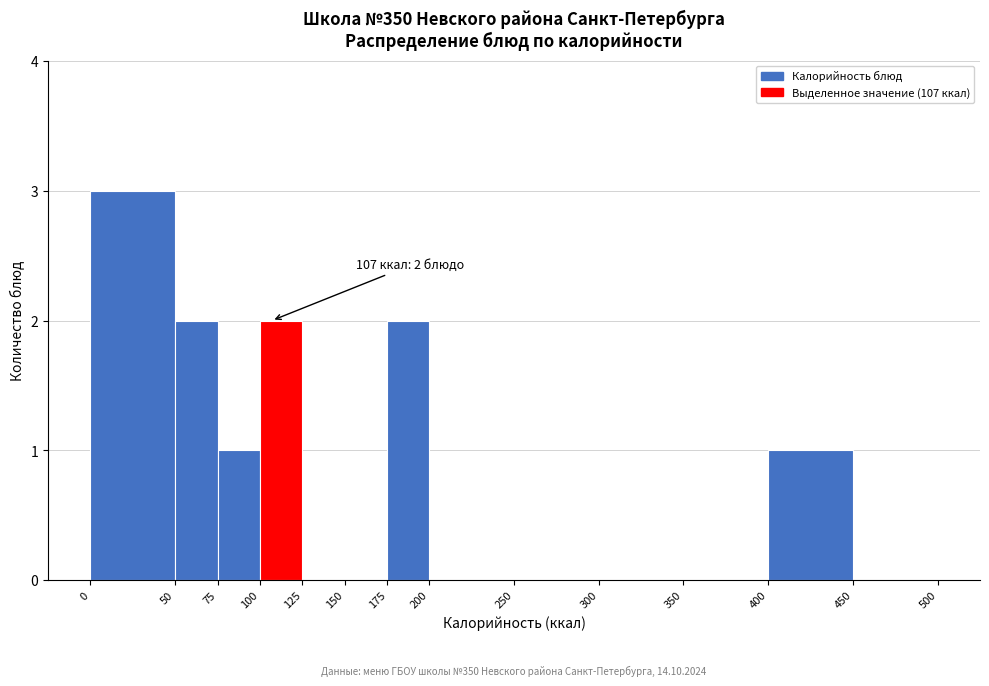

Which range on the x-axis has the tallest bar?

0 to 50